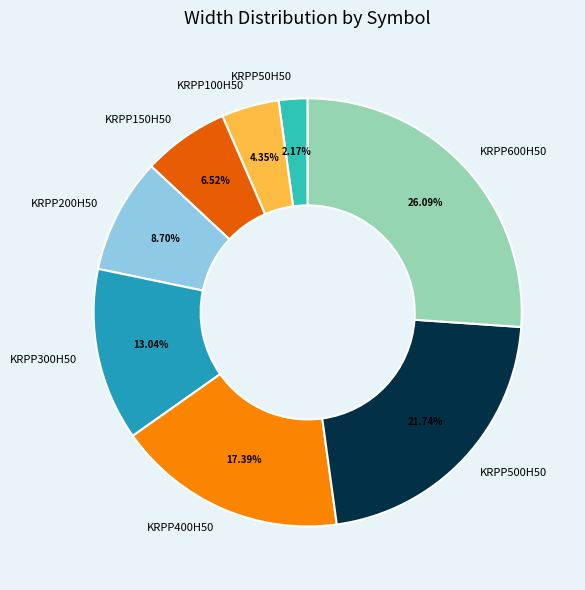

Which category has the smallest portion of the pie?

KRPP50H50